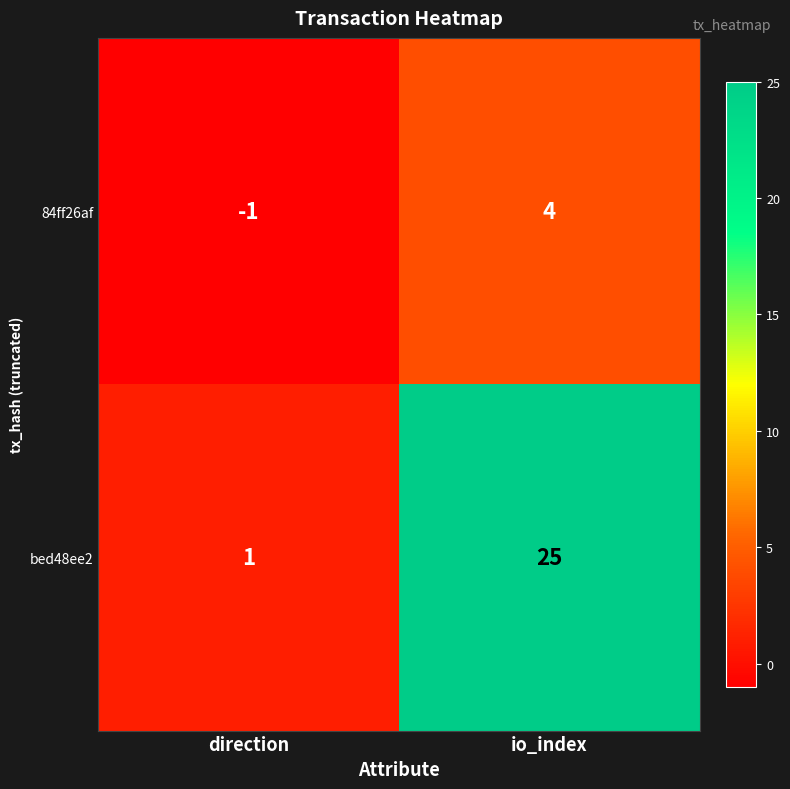

At which label is bed48ee2 closest to 13?

direction